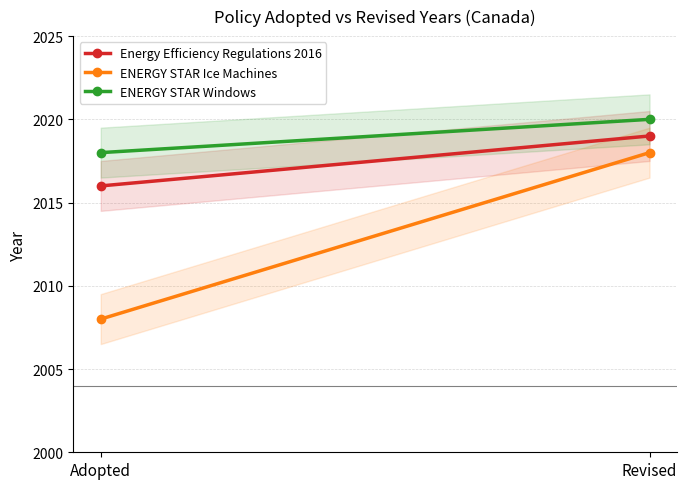

Reading left to right, transcribe all the data shown in this chart.

Energy Efficiency Regulations 2016: 2016	2019
ENERGY STAR Ice Machines: 2008	2018
ENERGY STAR Windows: 2018	2020